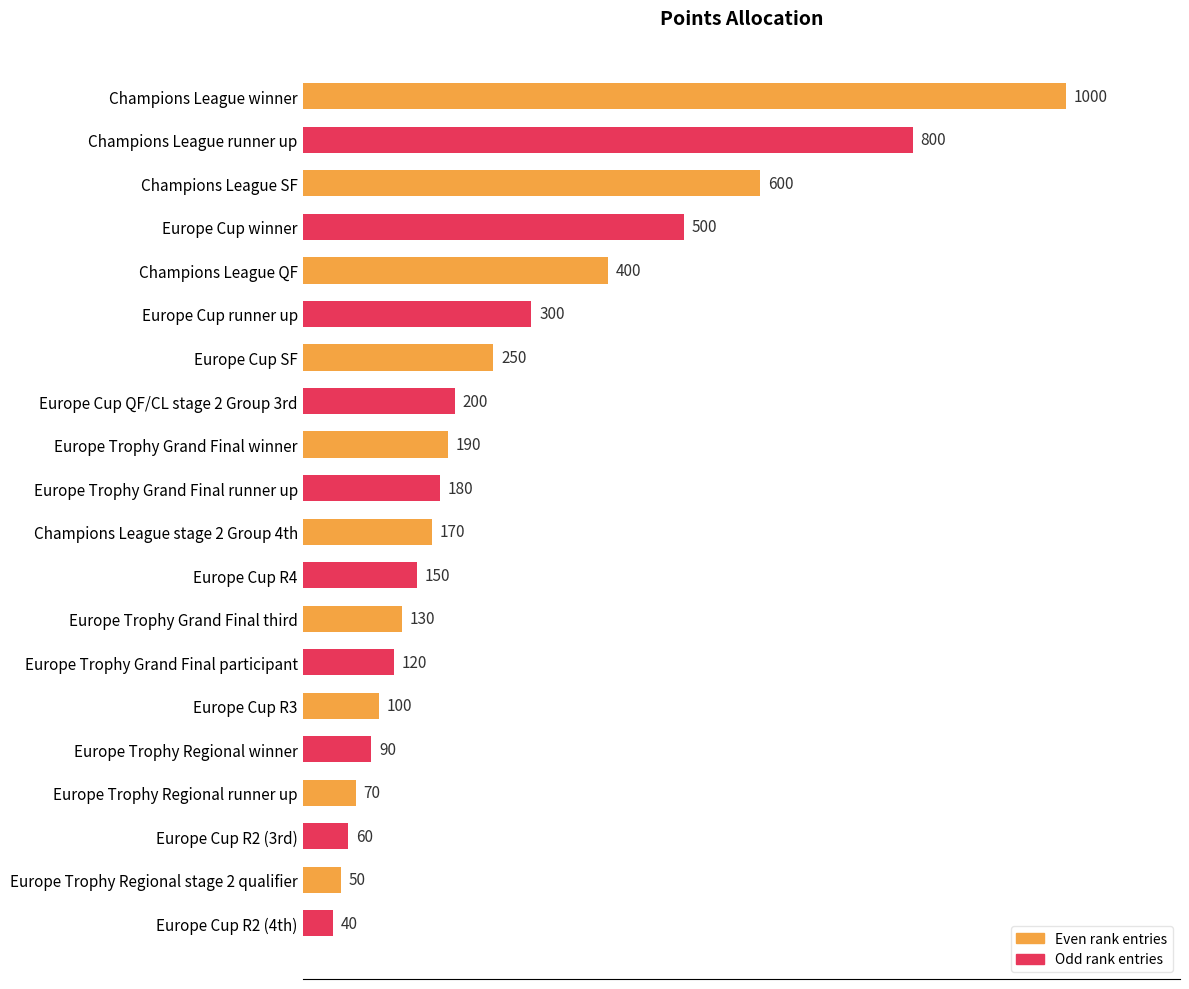

What is the sum of all values?

5400